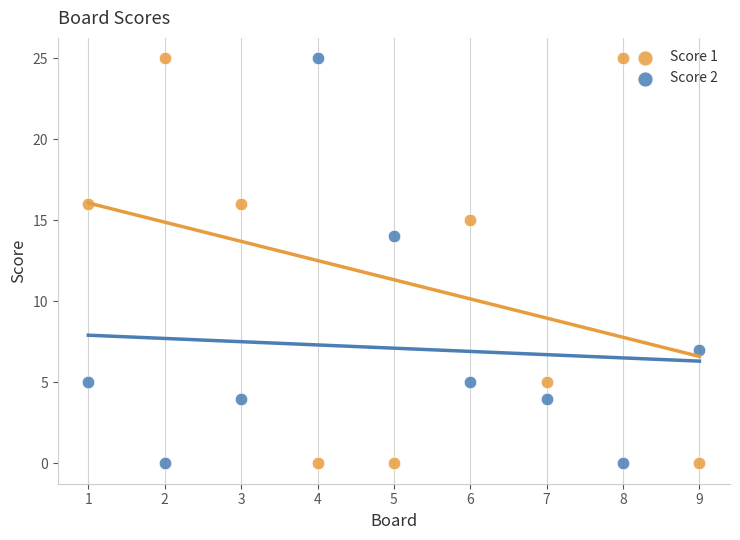

Across all data points, what is the range of Y values (max minus min)?

25